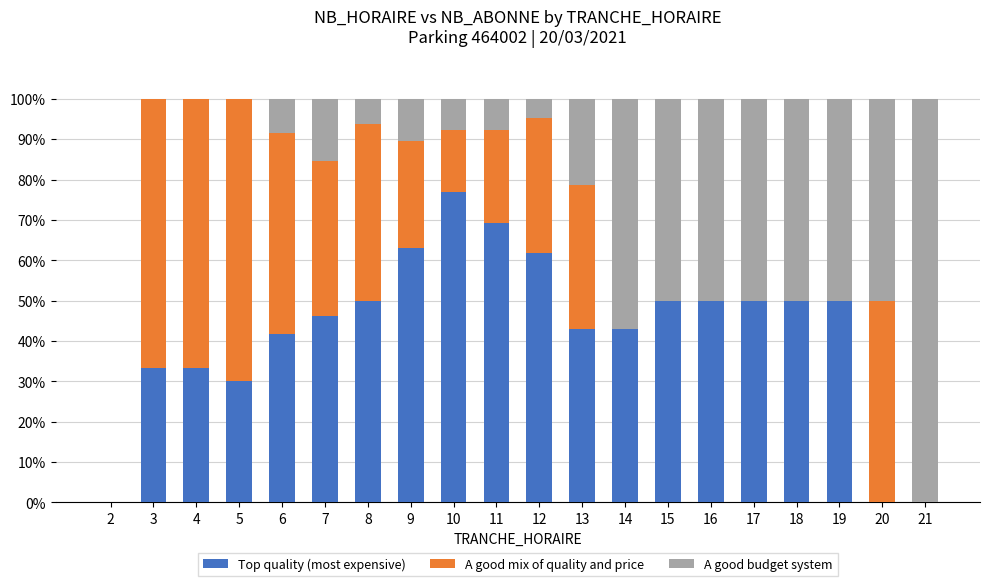

Count the number of data series in this chart.

3